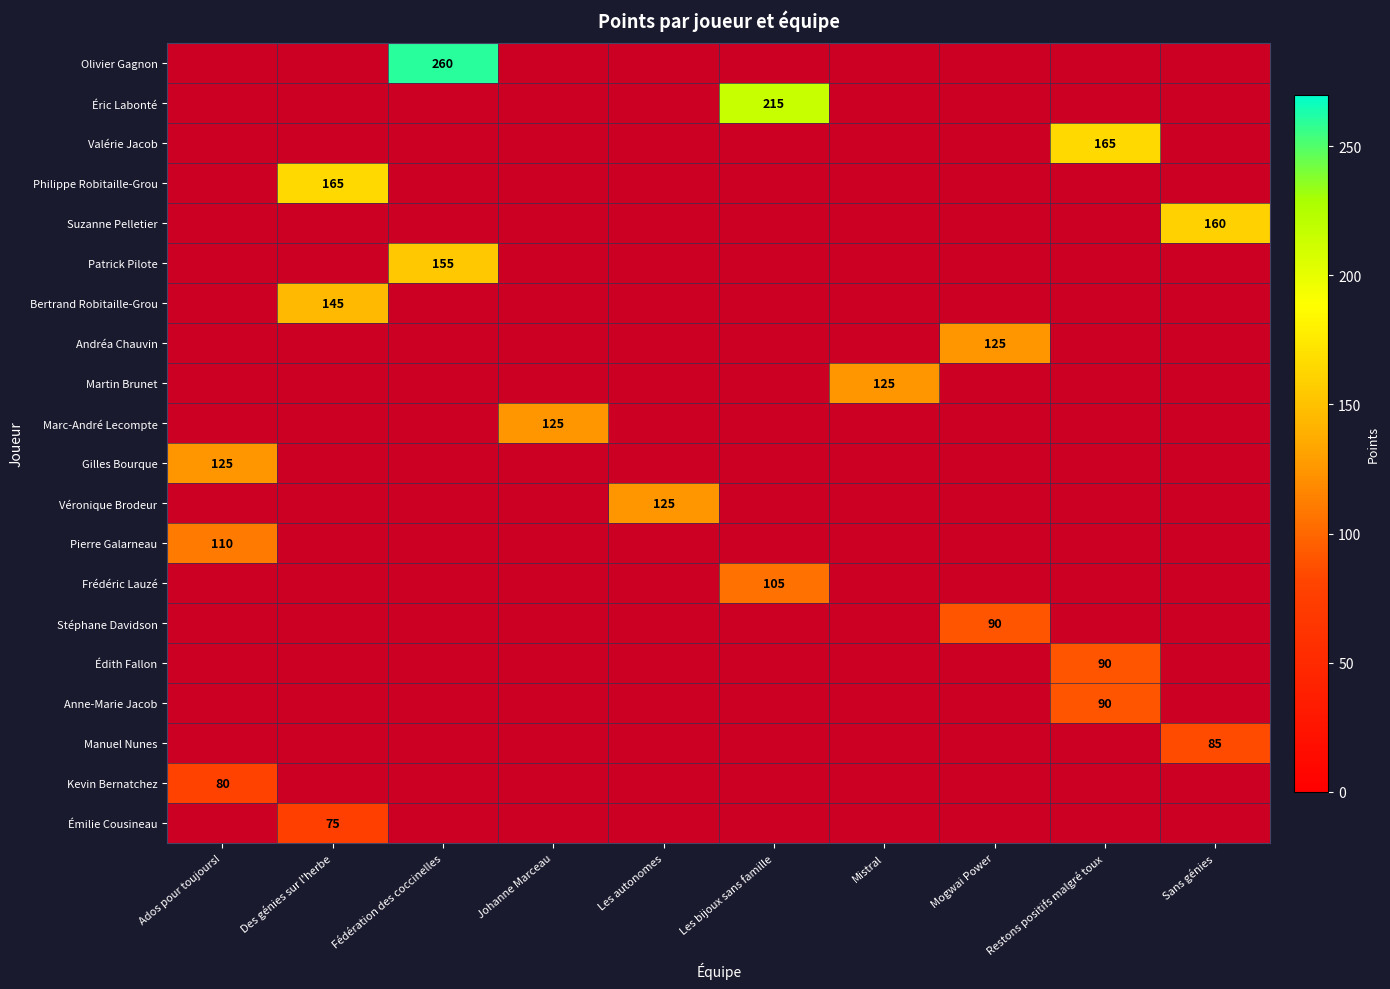

How many values in Émilie Cousineau are above zero?

1